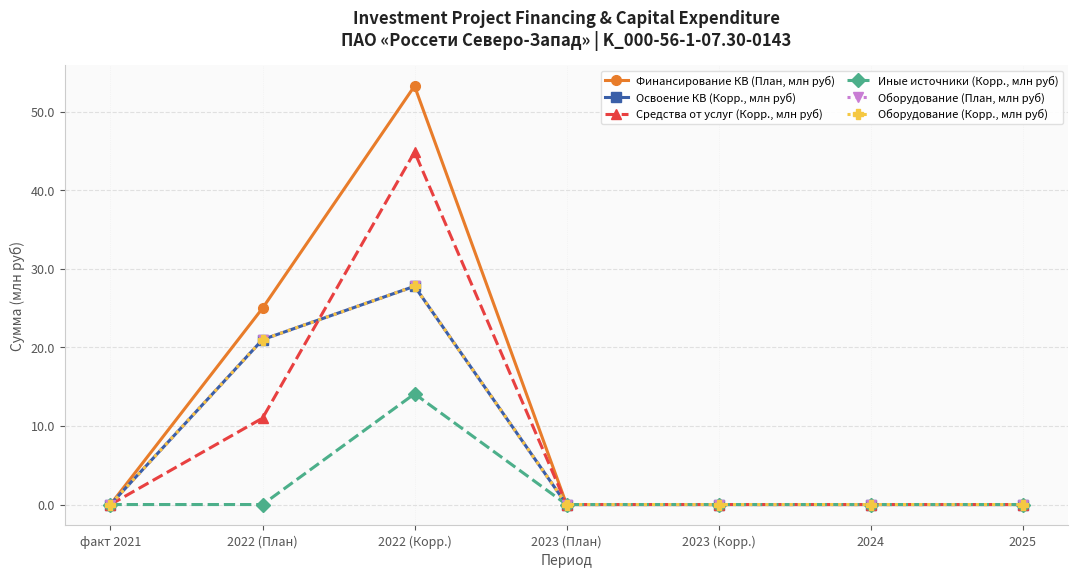

Is this an area chart (filled region under the line)?

No